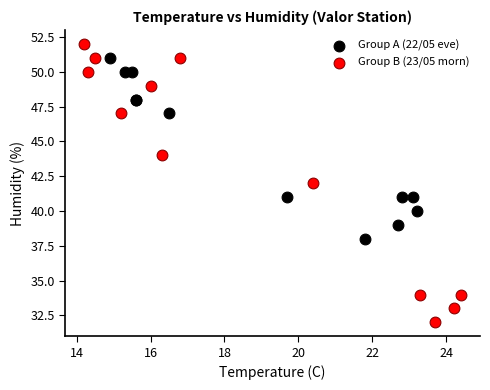

Which series has the largest Y range (max minus min)?

Group B (23/05 morn)